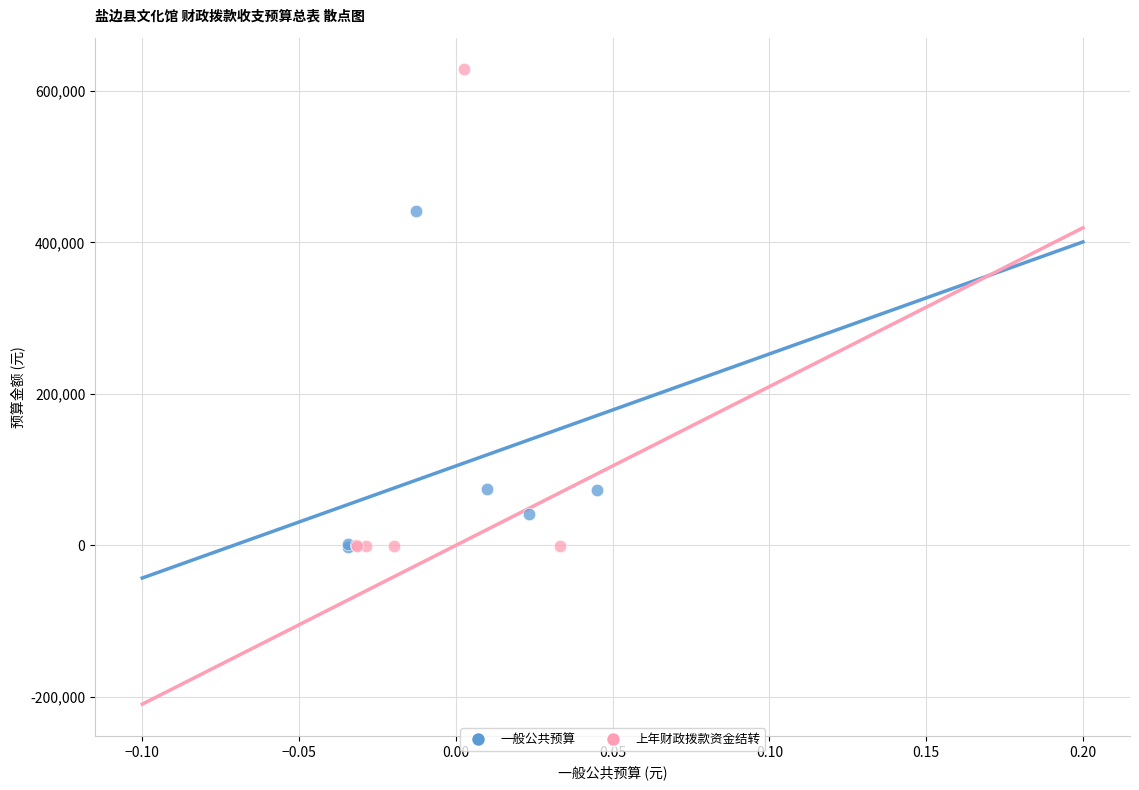

Which series has the widest spread of Y values?

上年财政拨款资金结转